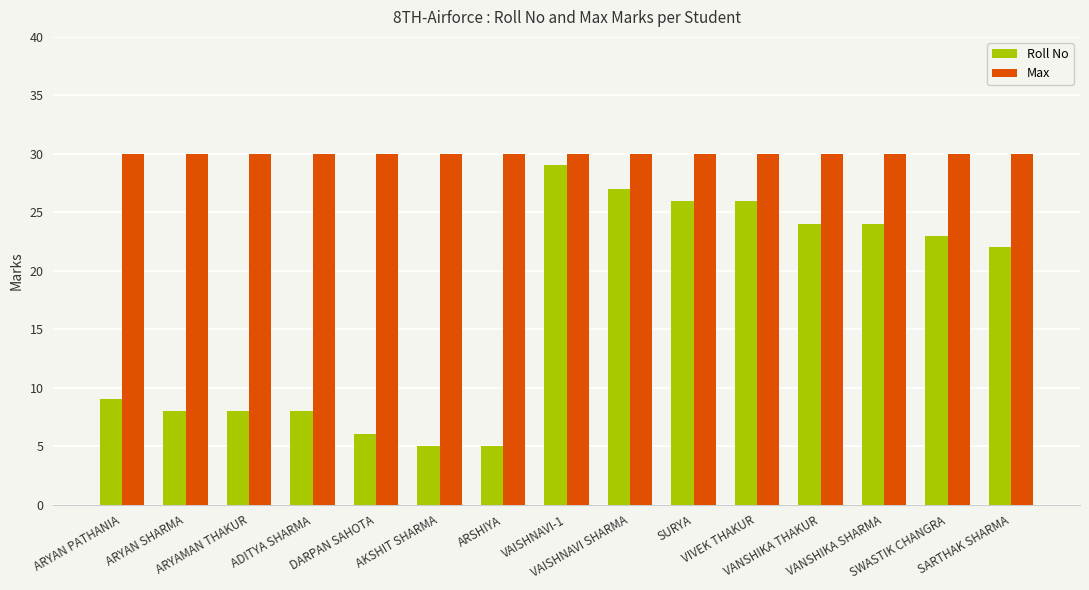

Reading left to right, extract all data points from this chart.

Roll No: 9	8	8	8	6	5	5	29	27	26	26	24	24	23	22
Max: 30	30	30	30	30	30	30	30	30	30	30	30	30	30	30